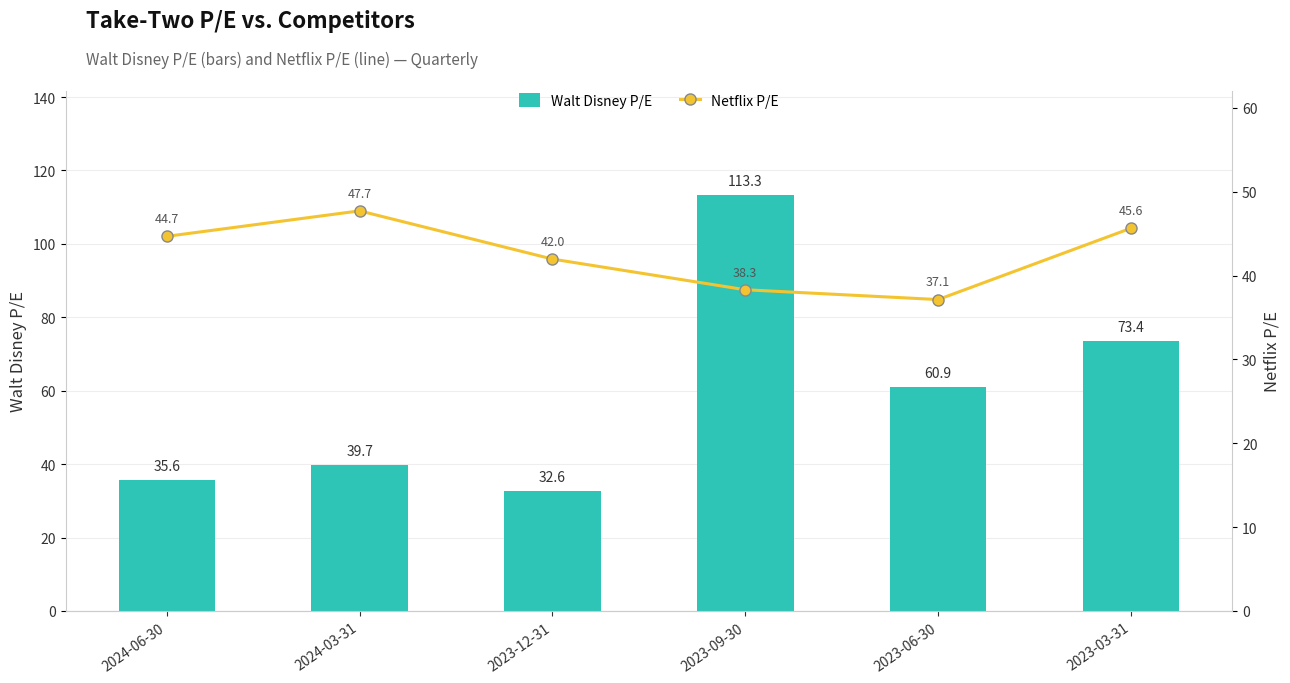

Rank the categories by Walt Disney P/E value from highest to lowest.

2023-09-30, 2023-03-31, 2023-06-30, 2024-03-31, 2024-06-30, 2023-12-31